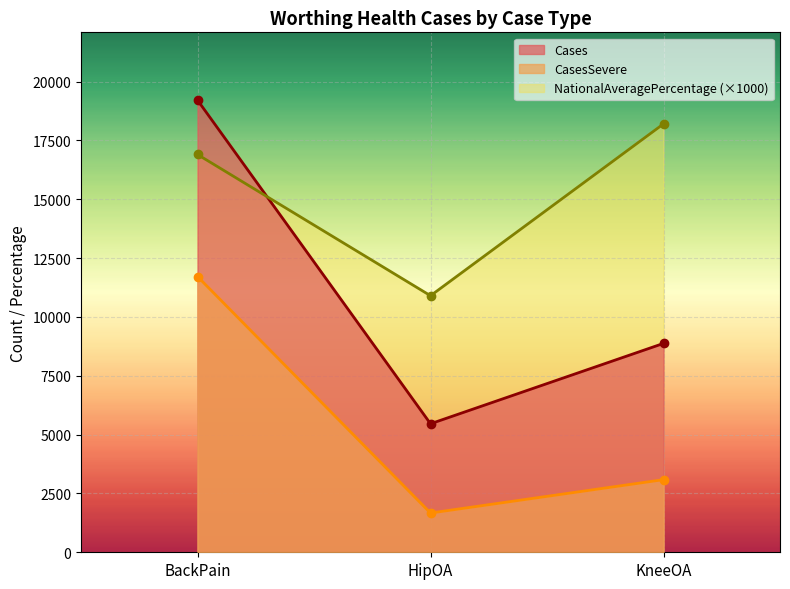

What position from the left is BackPain?

1